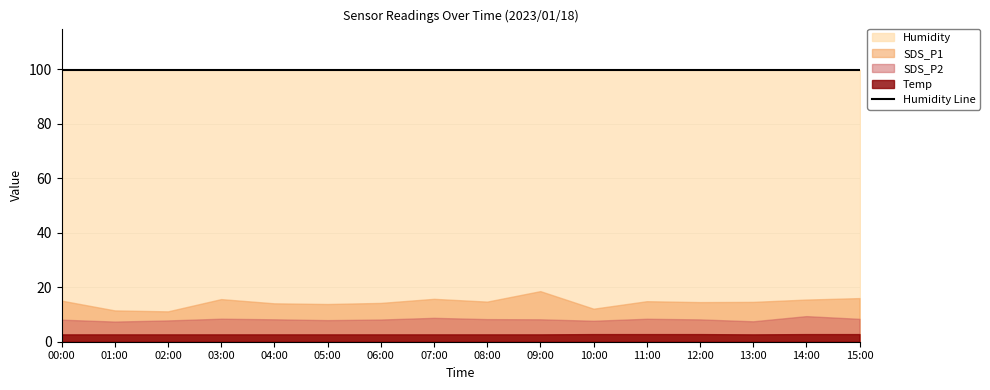

What is the label of the 9th point from the left?

08:00